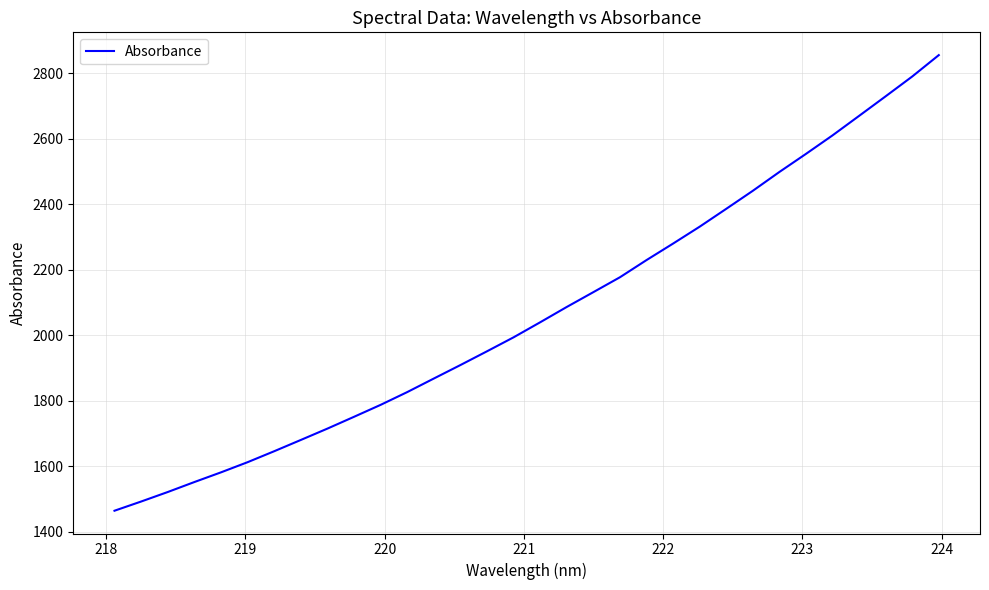

What is the minimum value shown in the chart?

1463.6